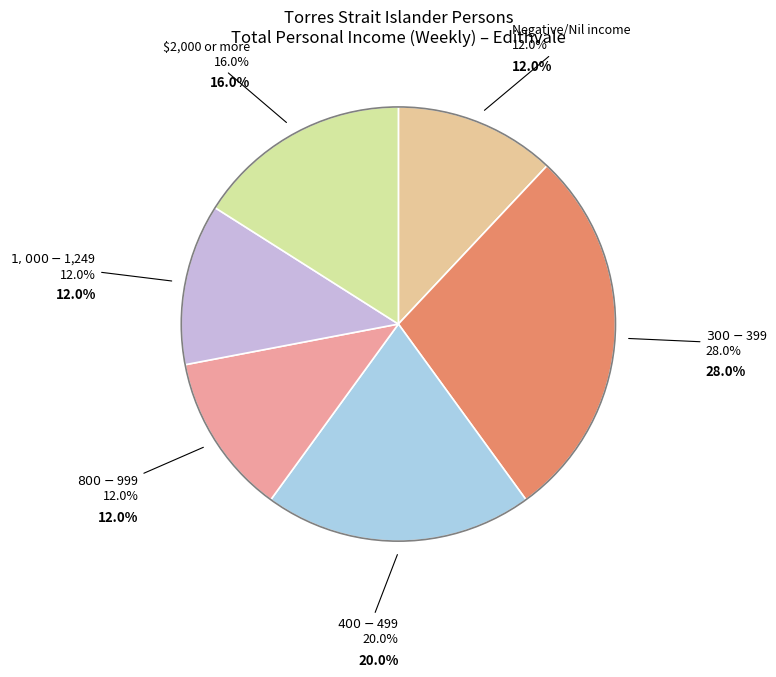

What percentage is the $400-$499 slice, to the nearest percent?

20%